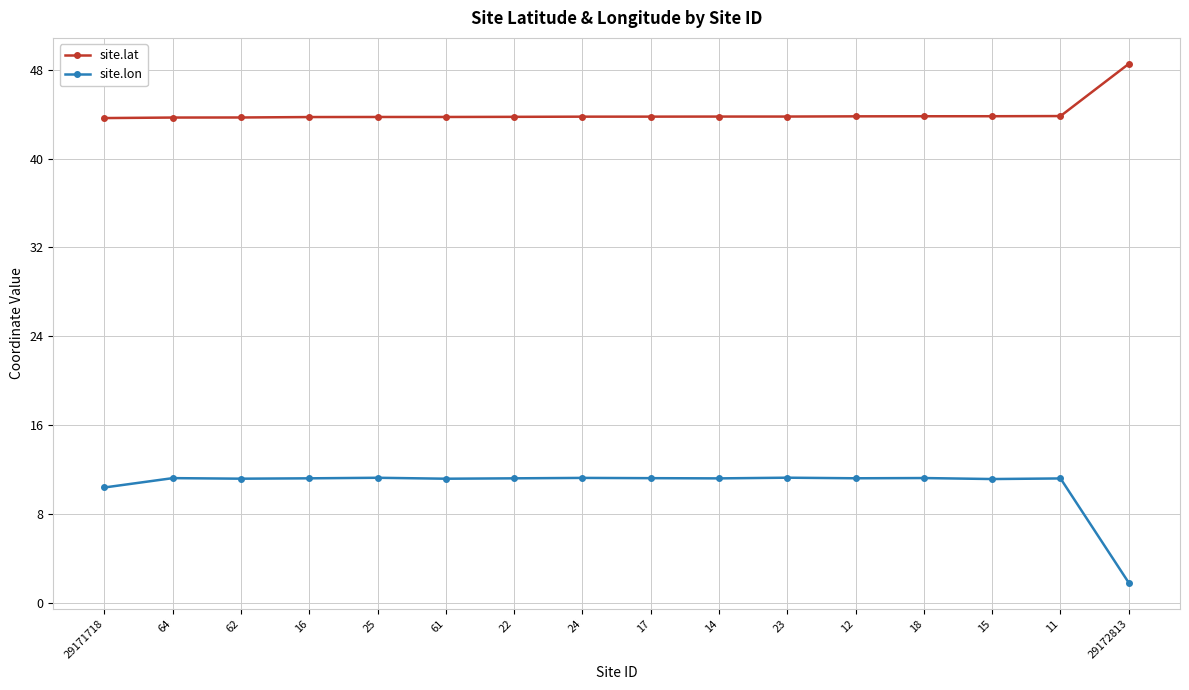

What is the label of the 5th point from the right?

12